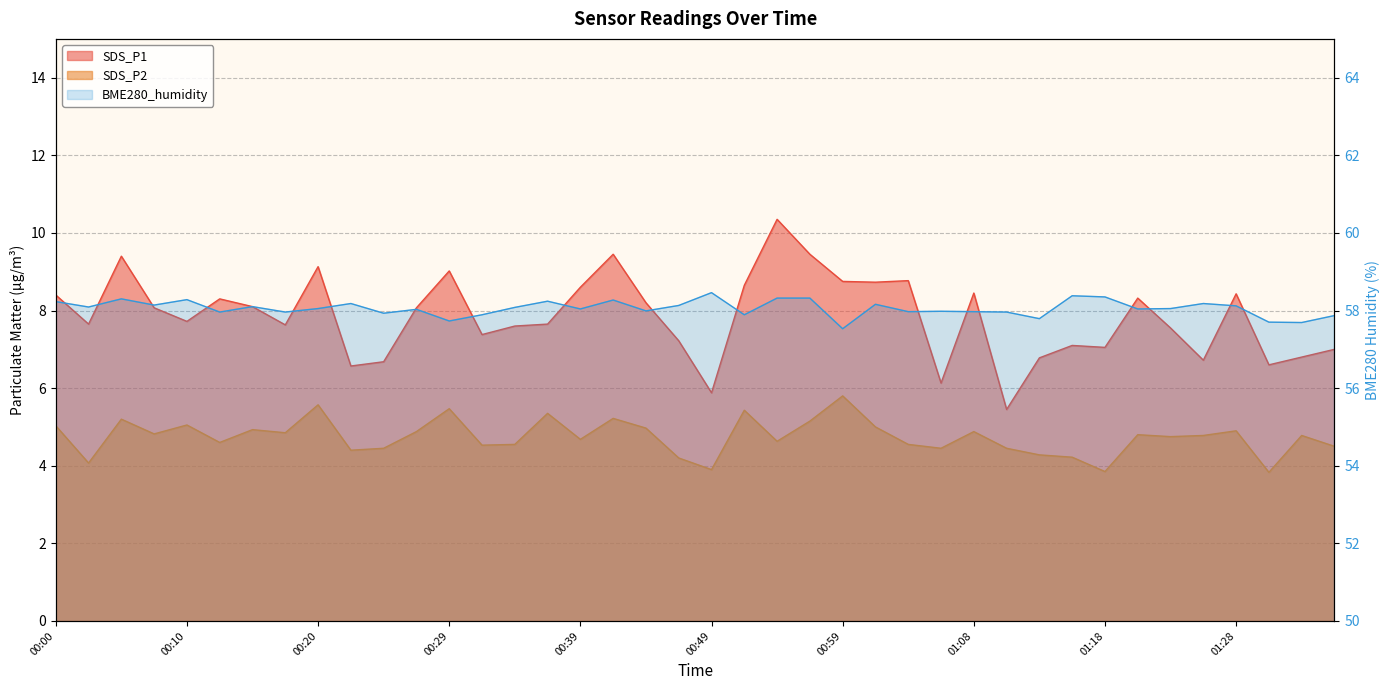

The value of SDS_P2 at 00:29 is 8.1. True or false?

False